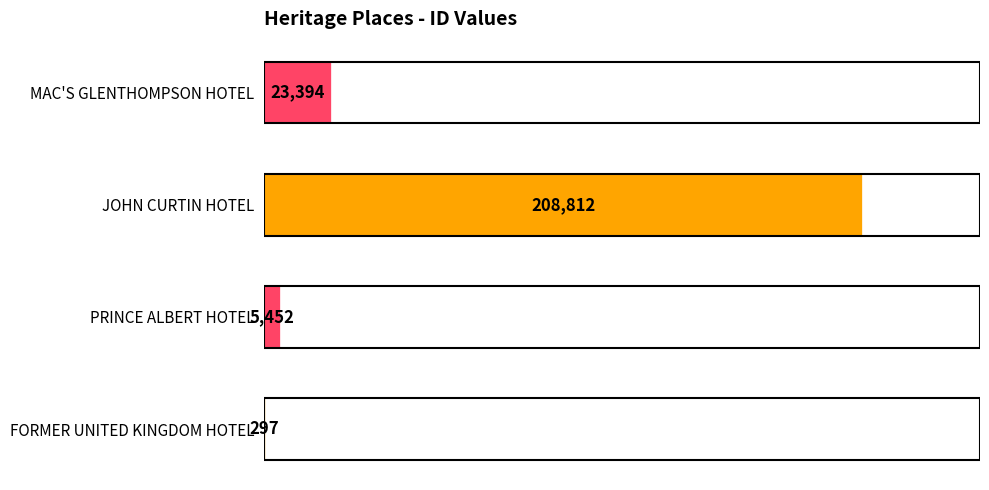

What is the maximum value shown in the chart?

208812